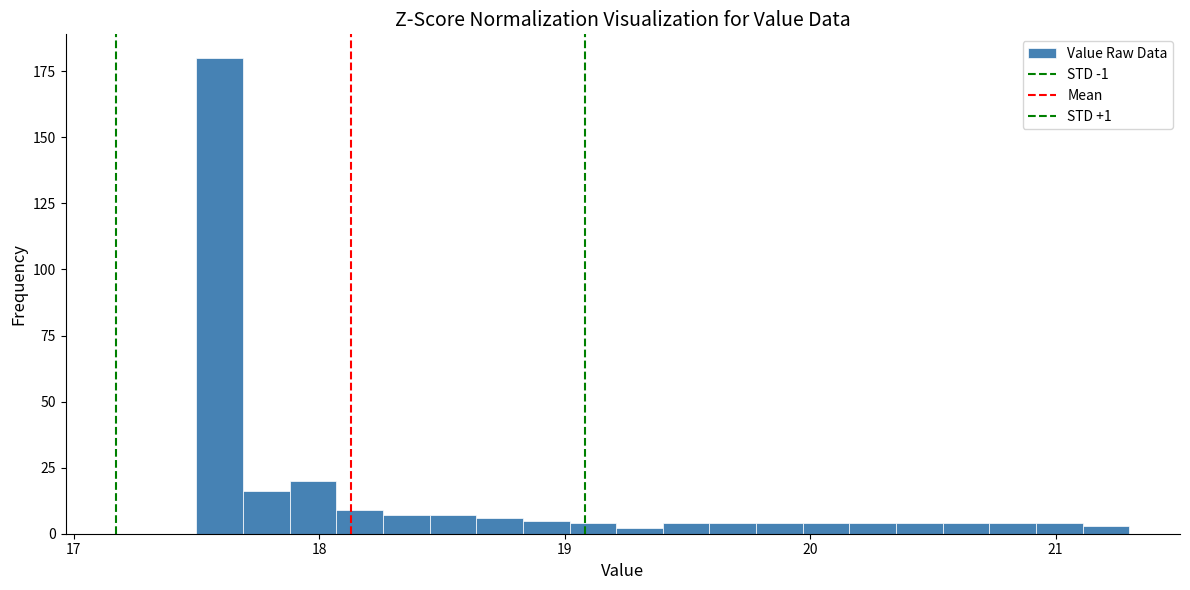

Read against the x-axis, roughly where is the centre of the tallest bar?

17.6